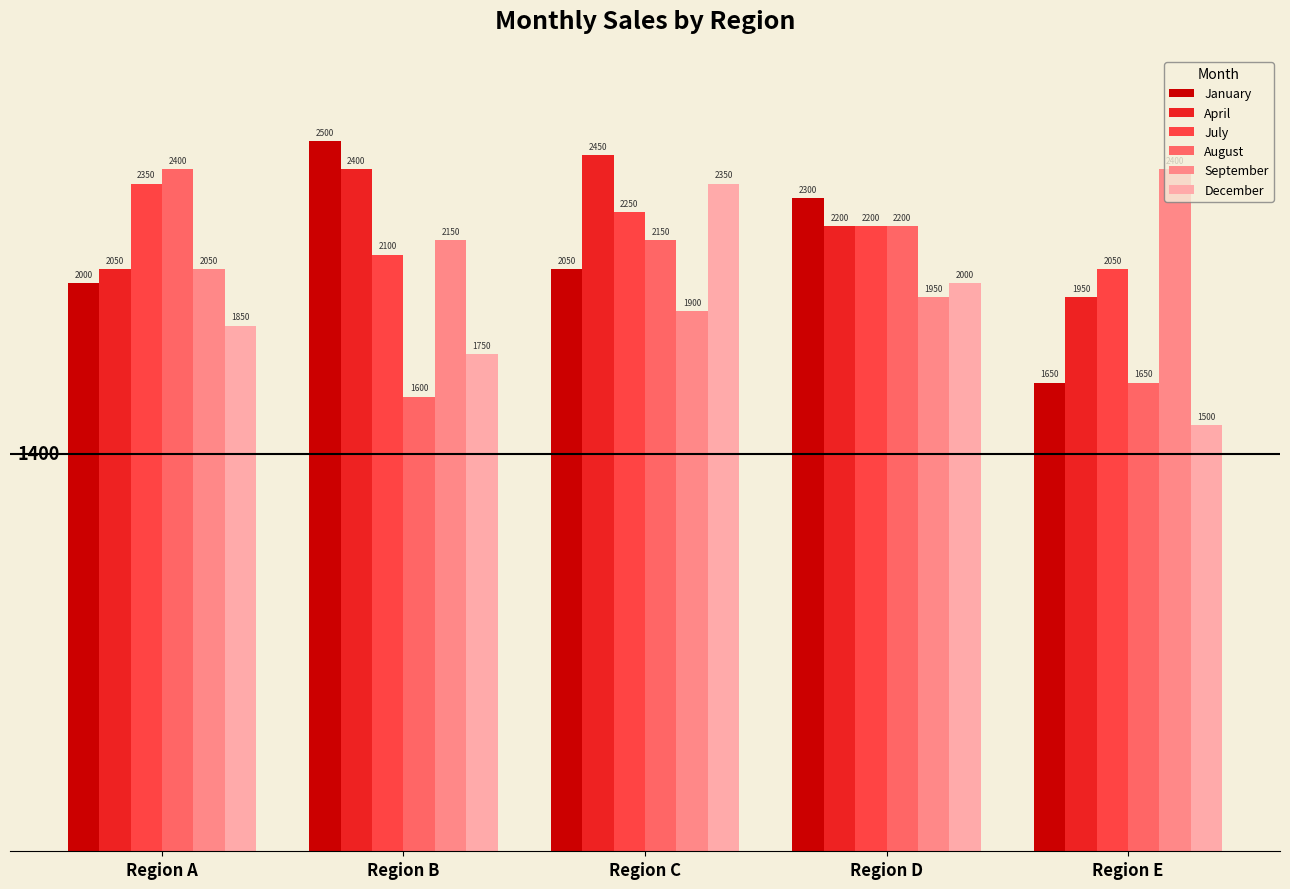

What is the approximate value of January at Region D?

2300